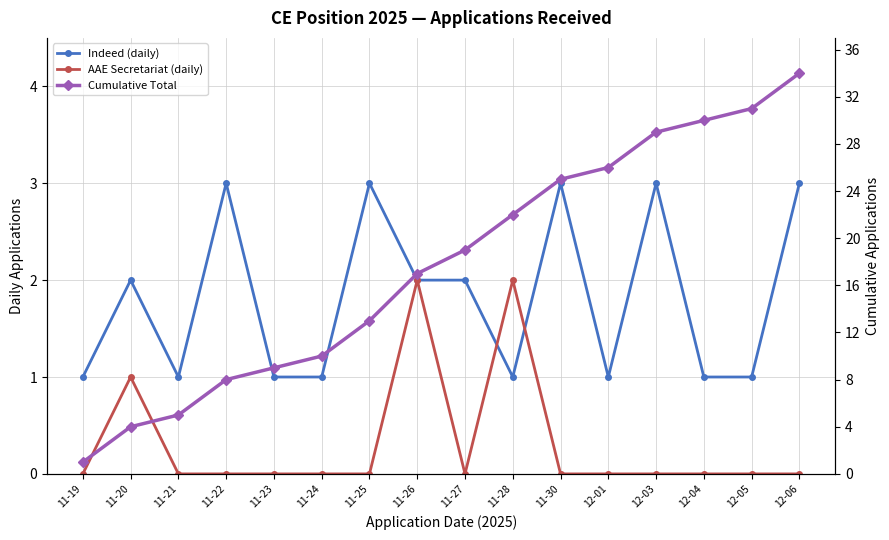

Is it true that Cumulative Total equals 19 at 11-27?

True